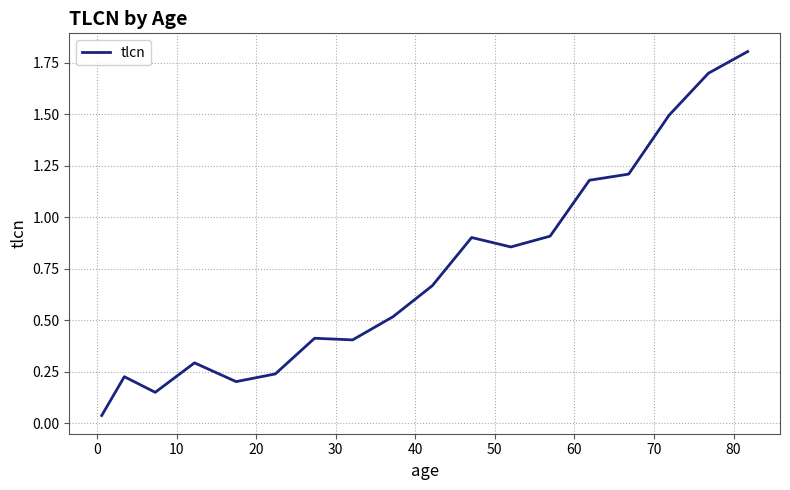

What is the difference between the maximum and minimum values?

1.8